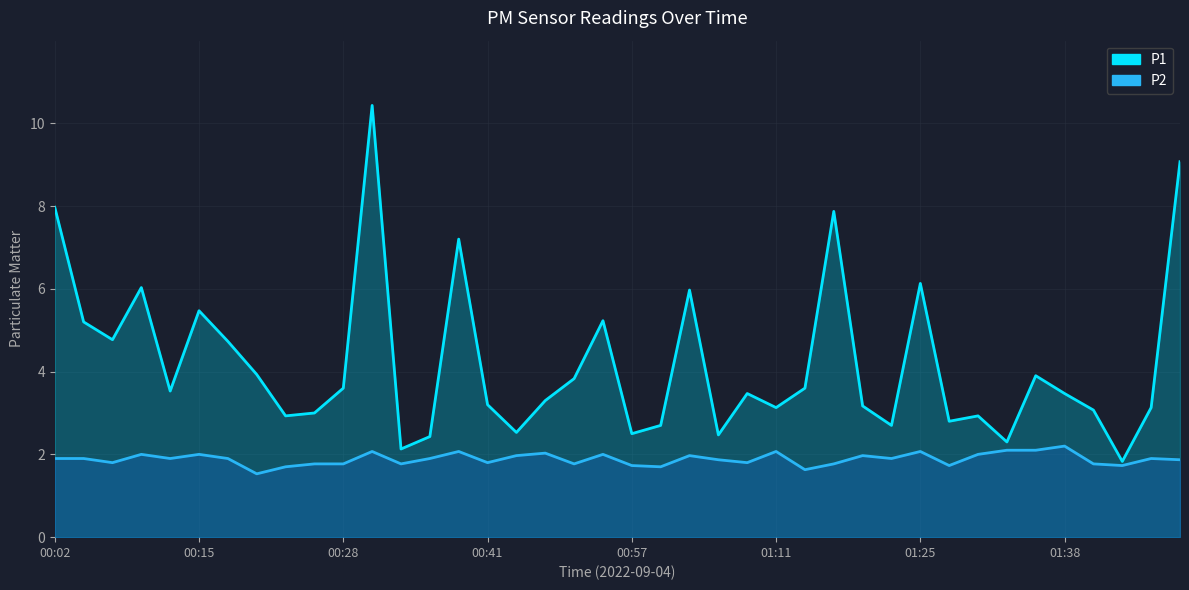

The P1 series shows 7.2 at 14. True or false?

True